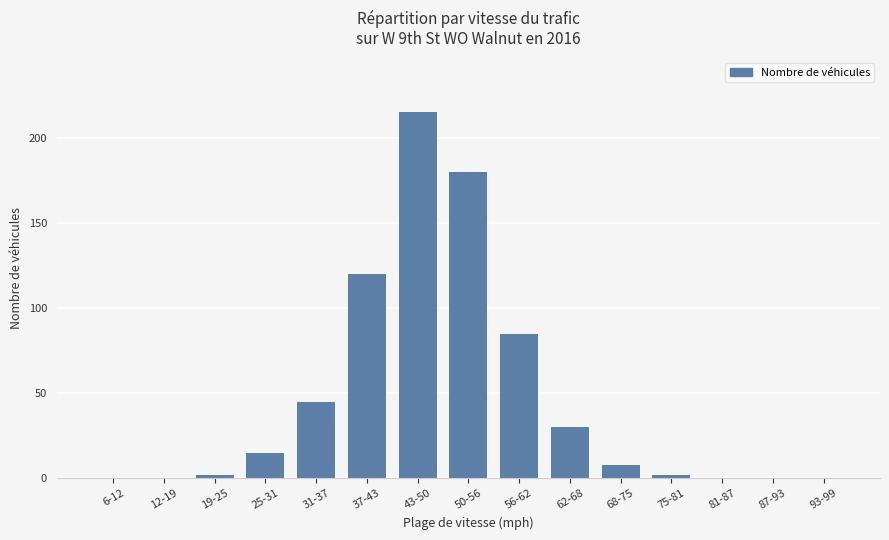

The chart shows a value of 8 at 68-75. True or false?

True